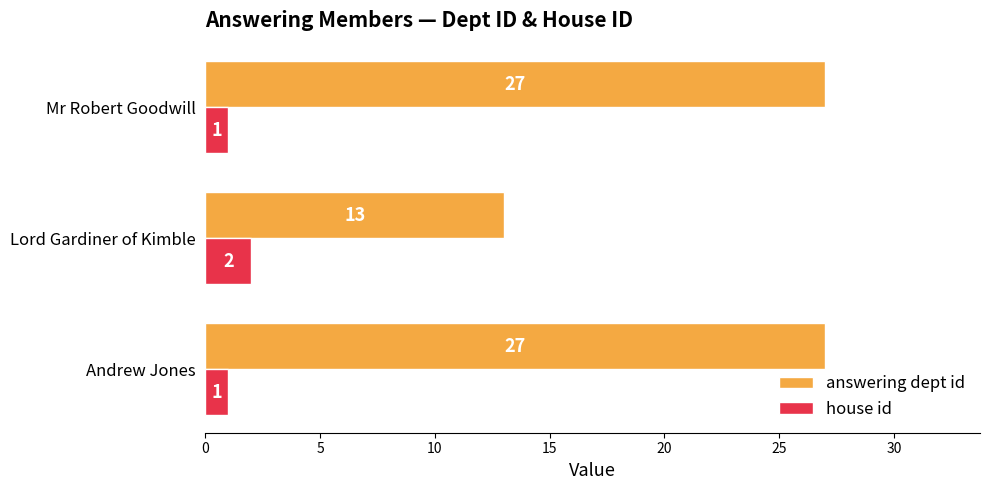

Rank the series by their maximum value, from lowest to highest.

house id, answering dept id